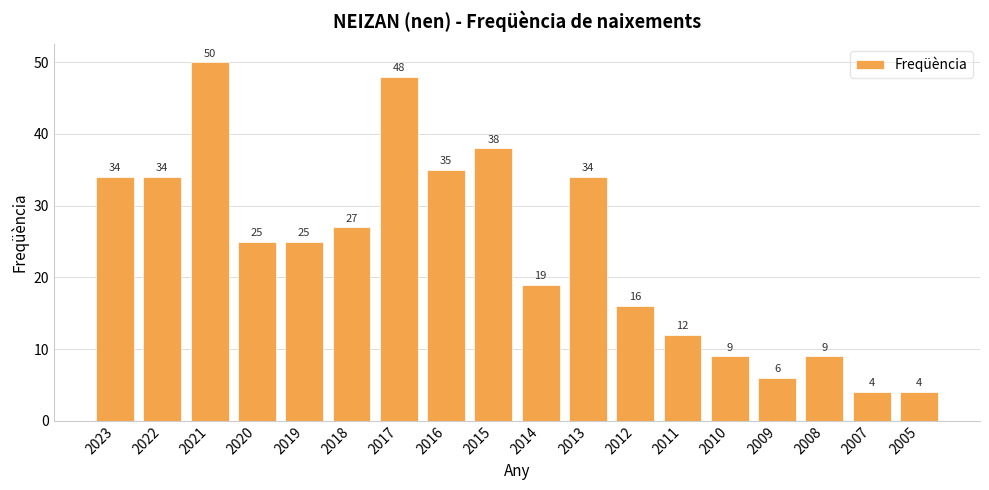

The value at 2017 is 33. True or false?

False